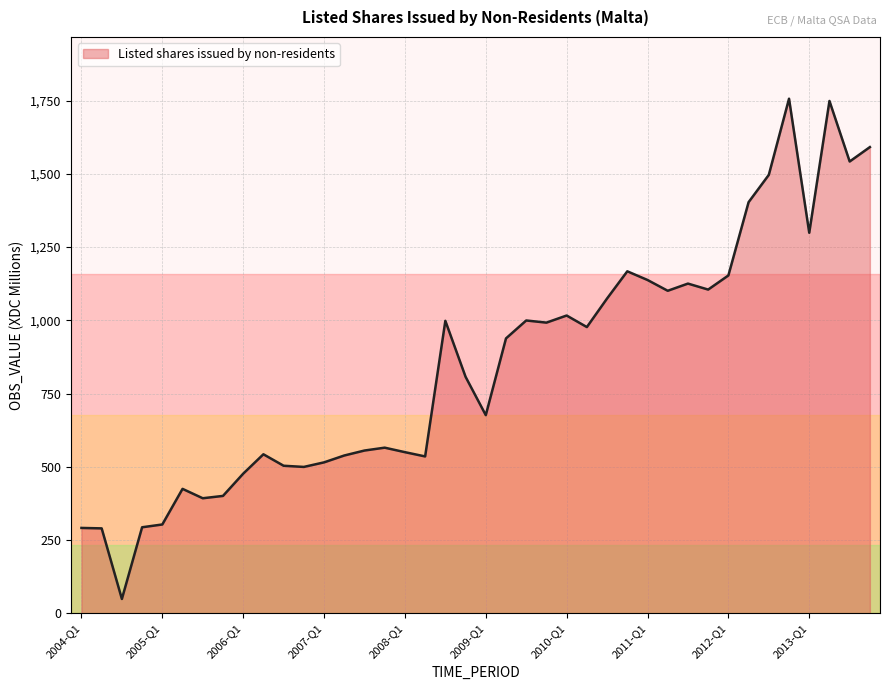

What is the difference between the maximum and minimum values?

1707.3